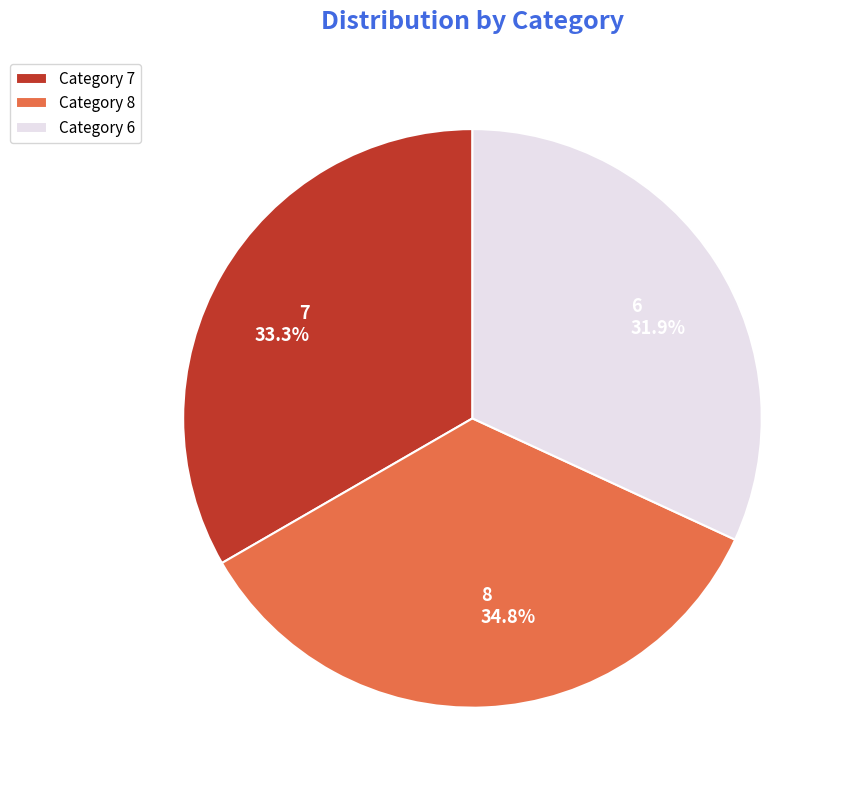

To the nearest percent, what is the combined percentage of 8 and 7?

68%